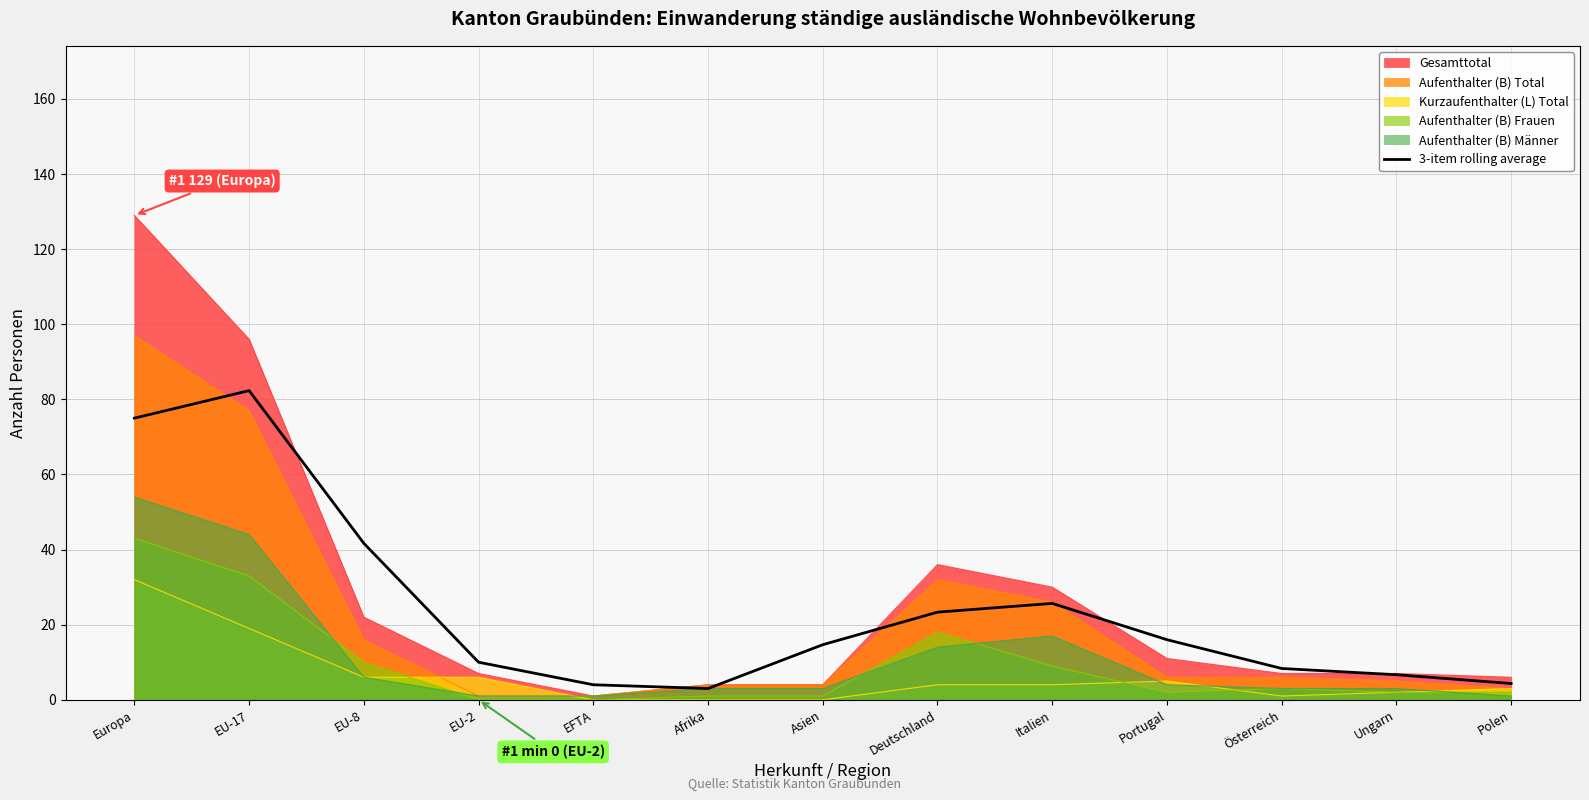

Where is the data nearest to the value 42?

EU-8